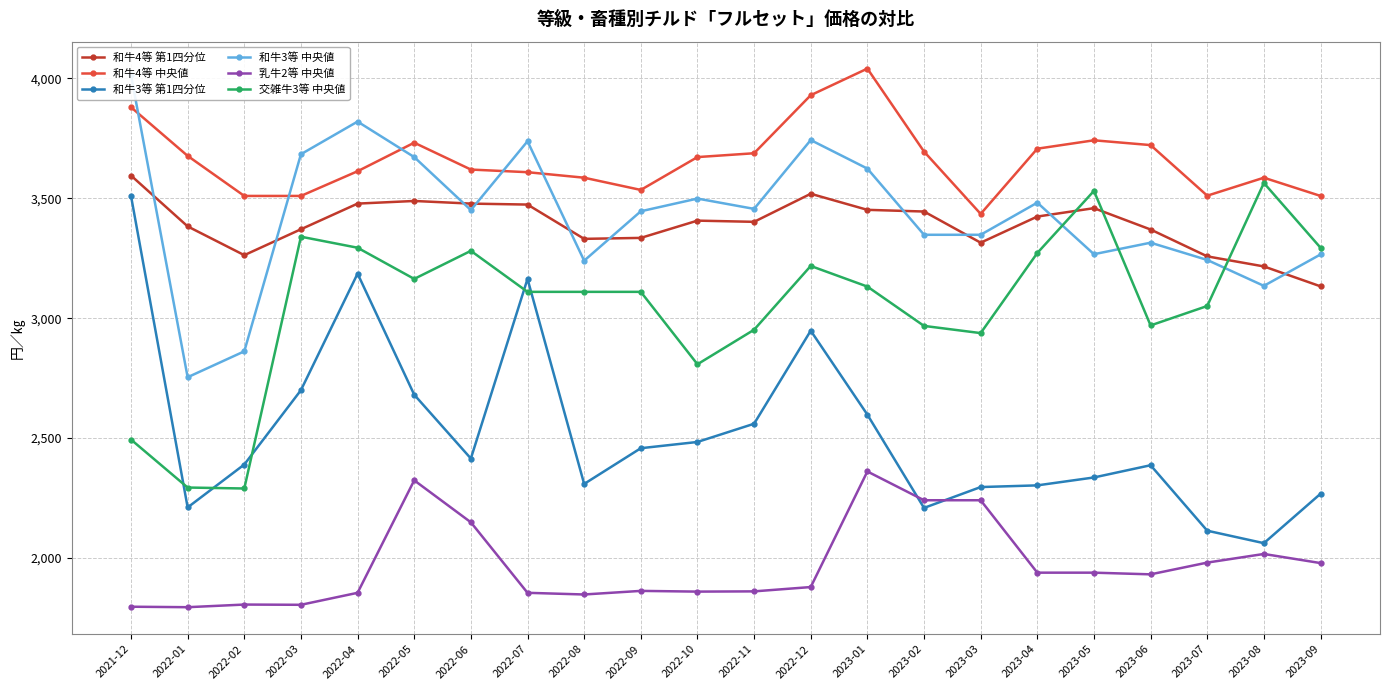

The 和牛4等 中央値 series shows 5432 at 2021-12. True or false?

False